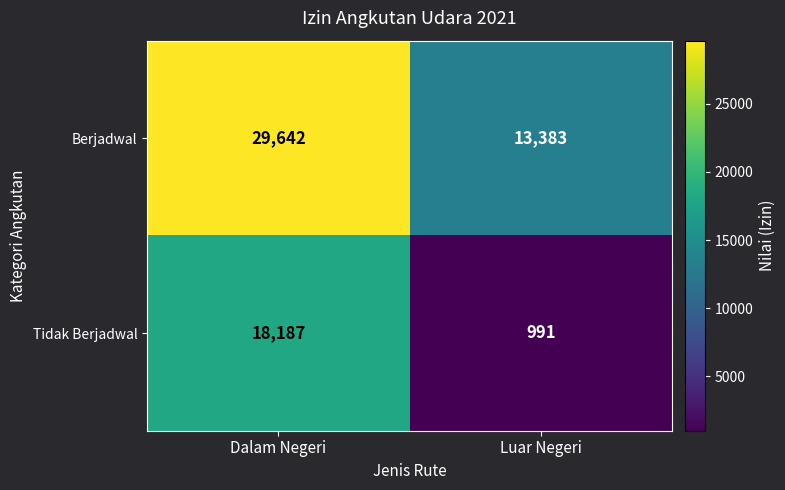

Which series has the largest total across all categories?

Berjadwal